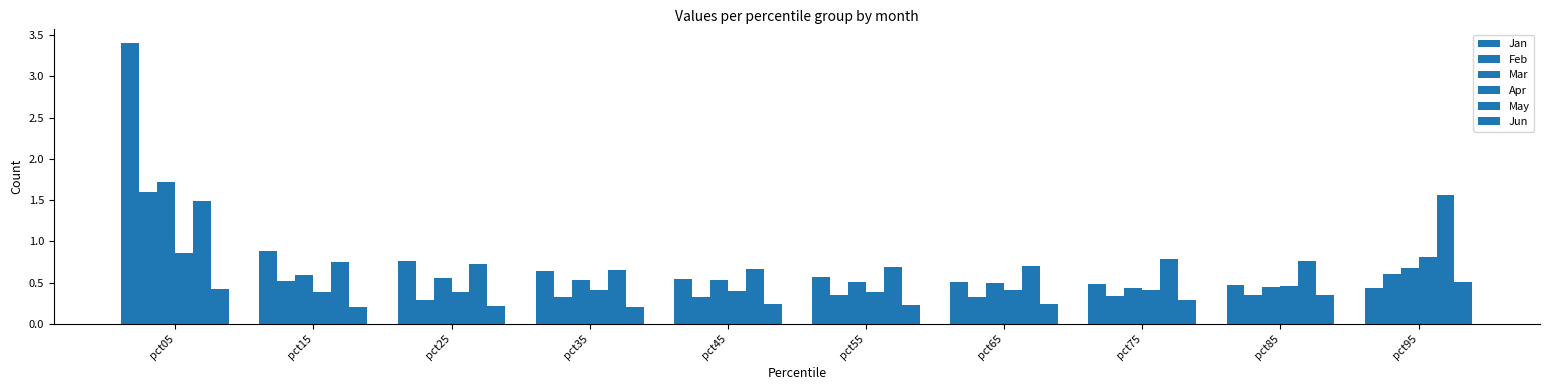

True or false: May has a value of 1.2 at pct85.

False